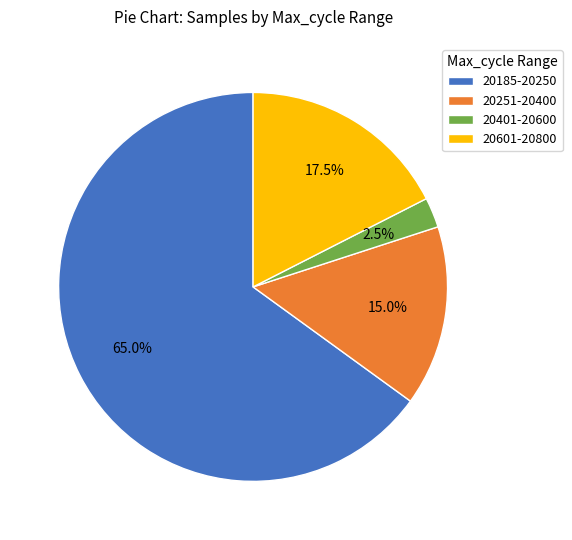

Is there a majority slice in this chart?

Yes